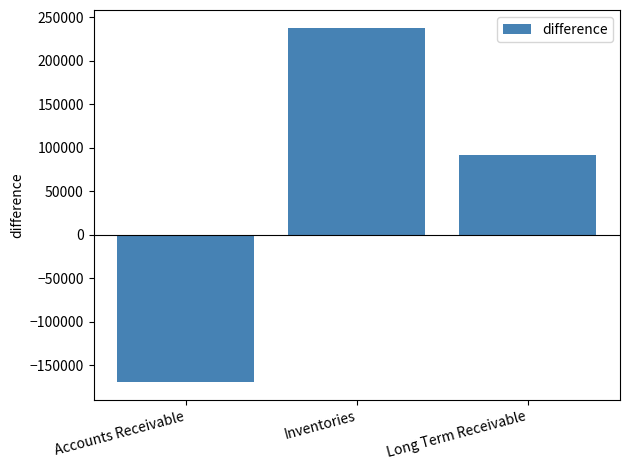

What is the sum of all values?

160212